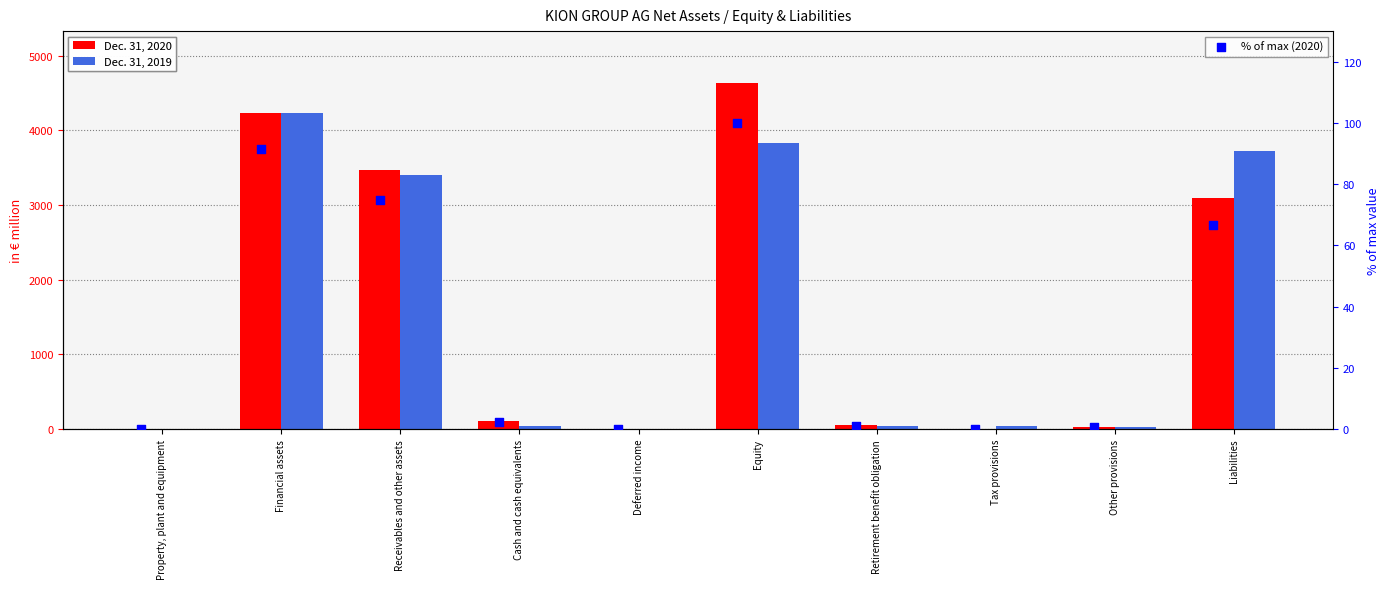

At how many categories does at least one series exceed 4093?

2